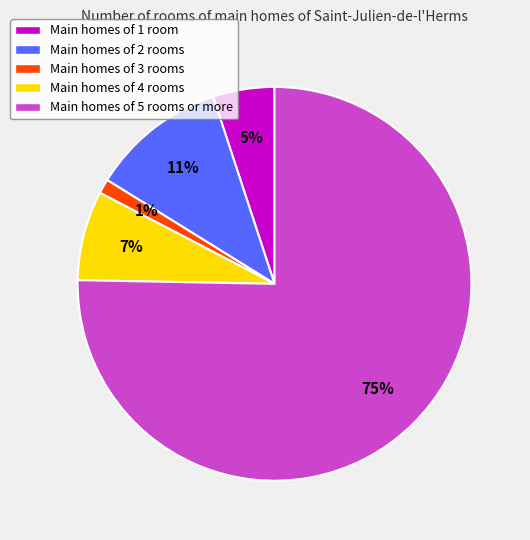

What is the largest slice in the pie chart?

Main homes of 5 rooms or more